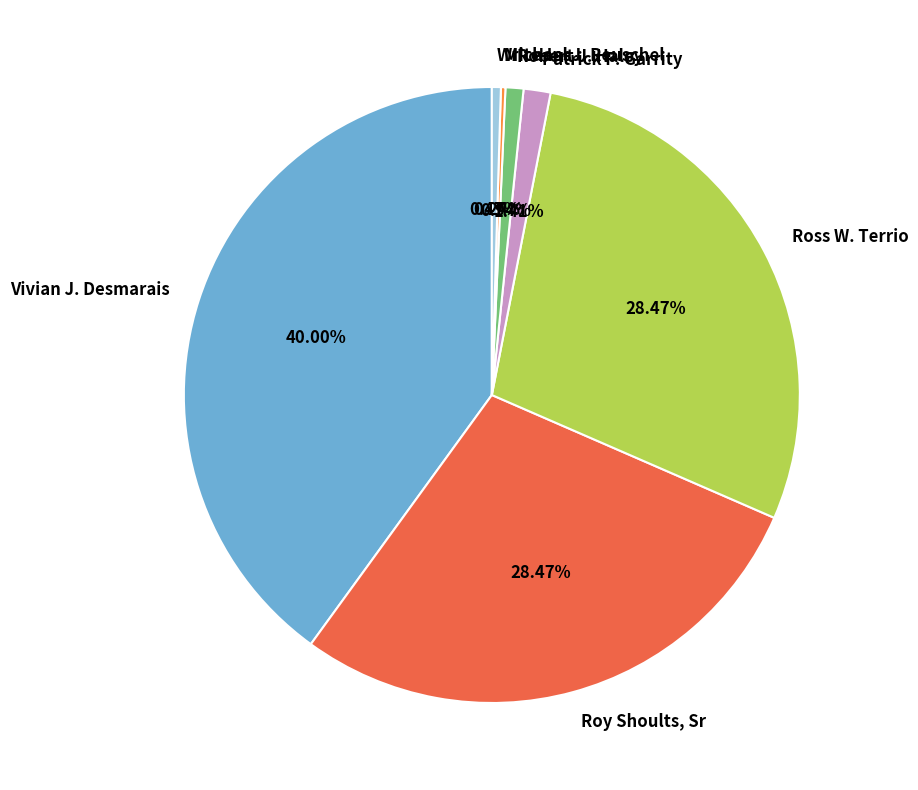

Which has a higher value, Ross W. Terrio or Robert J. Haley?

Ross W. Terrio